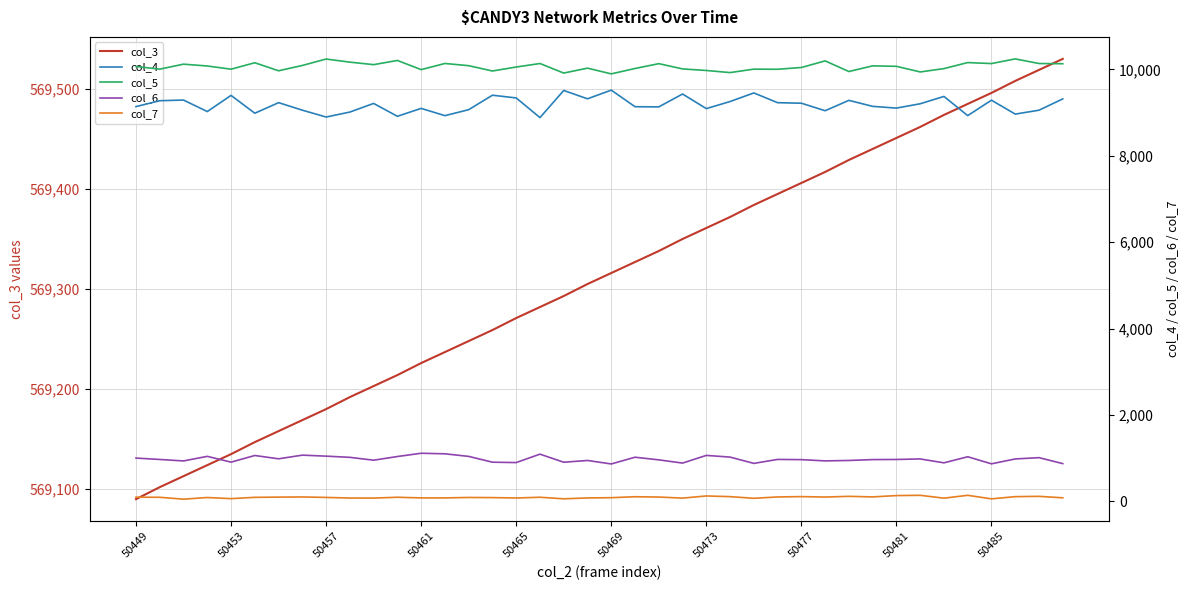

What is the maximum value shown in the chart?

569530